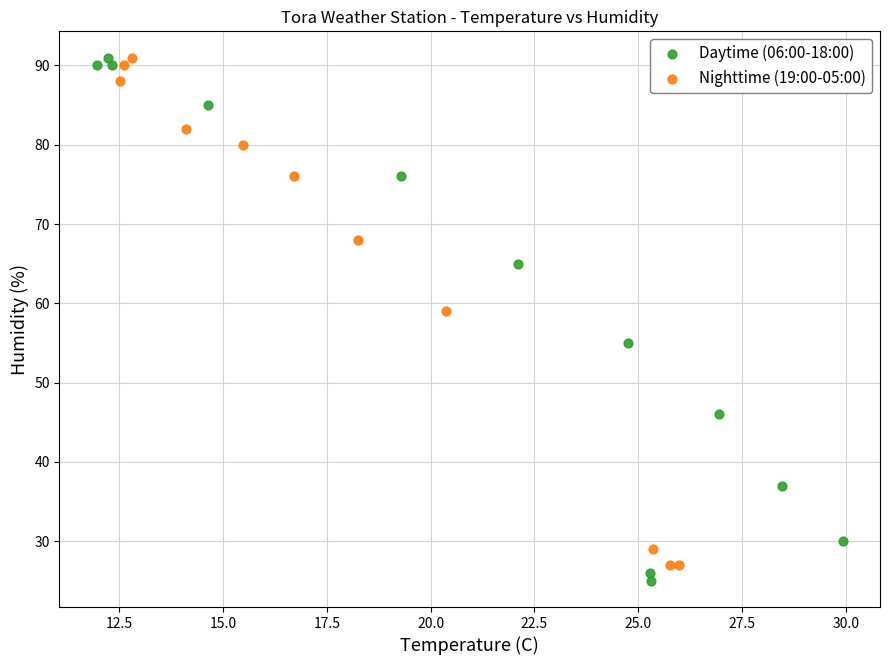

Which series has the widest spread of Y values?

Daytime (06:00-18:00)